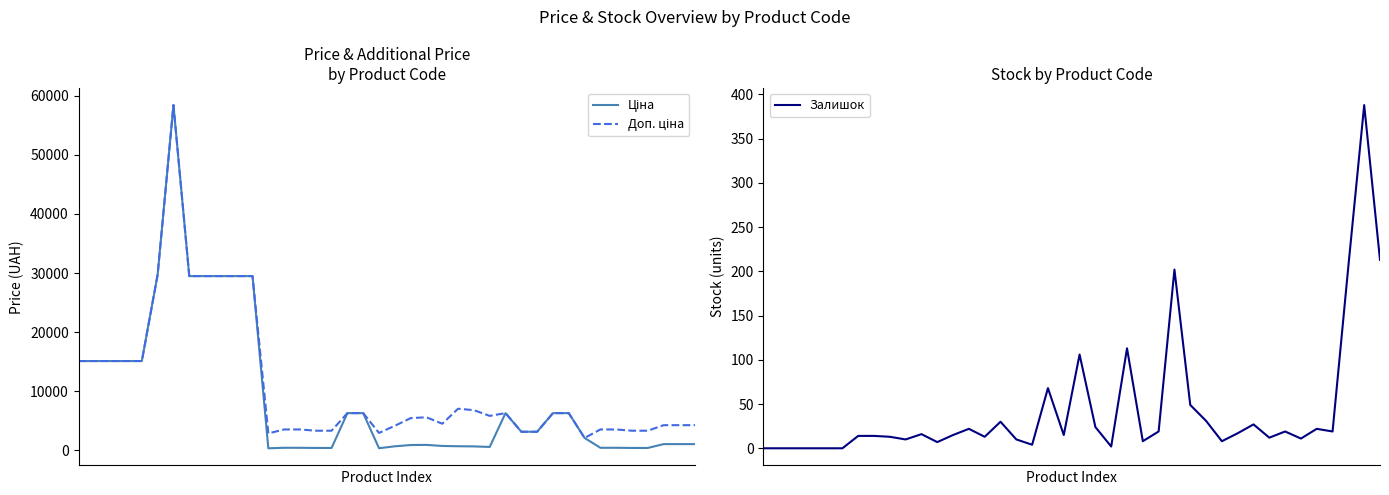

How many values in the Ціна series are below 2108?

20